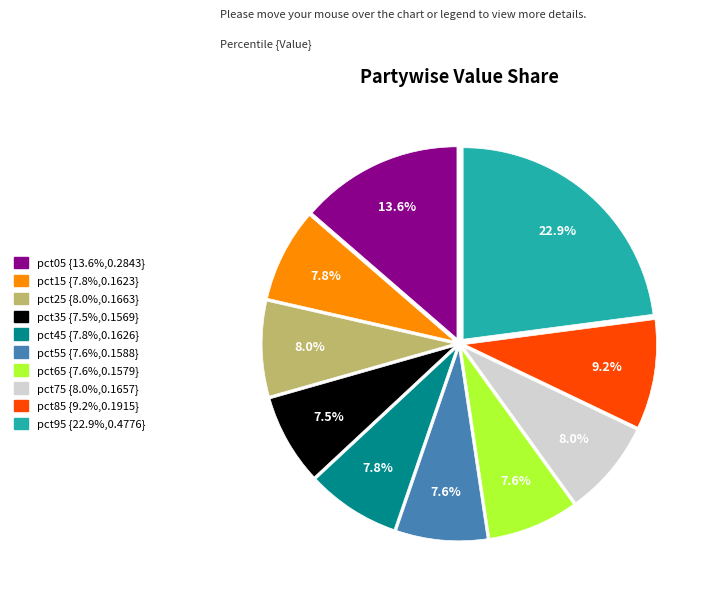

Which slice is the largest?

pct95